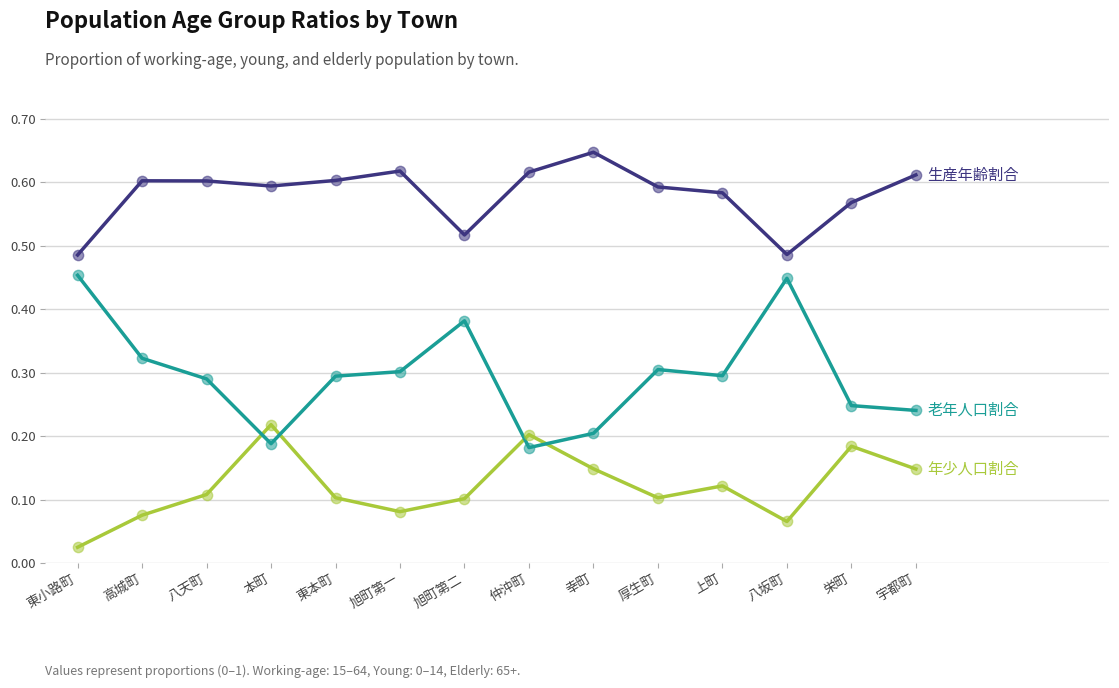

What is the total value across all series at 本町?

1.0